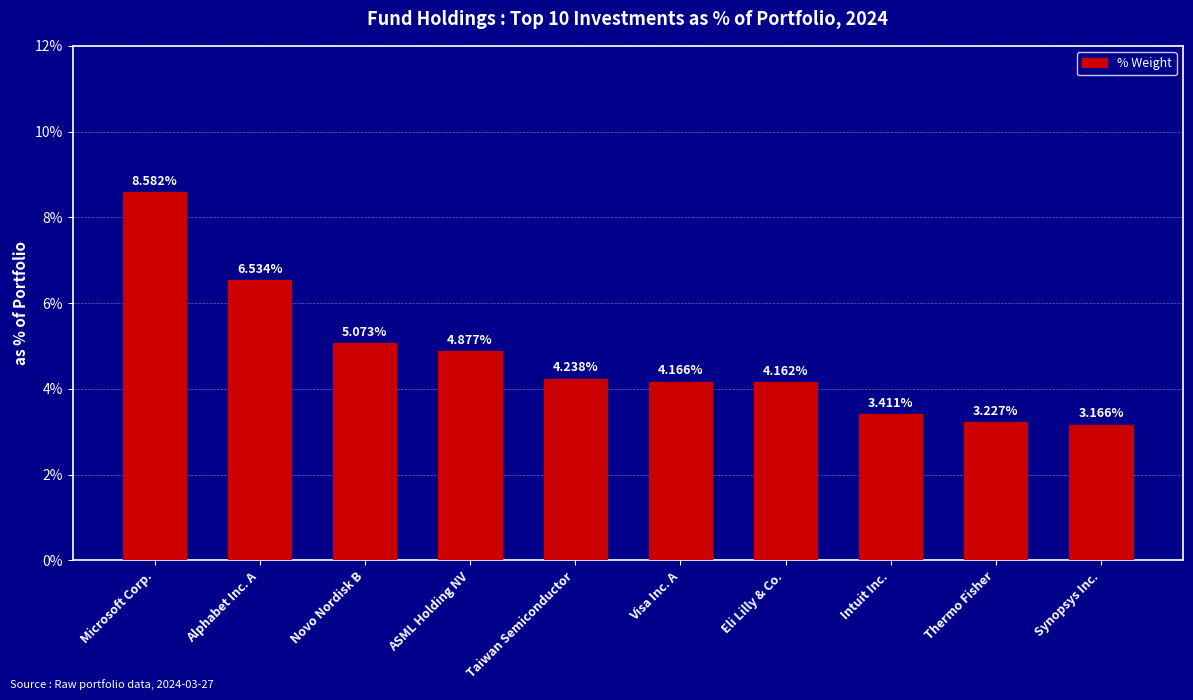

Which label corresponds to the largest value in the chart?

Microsoft Corp.